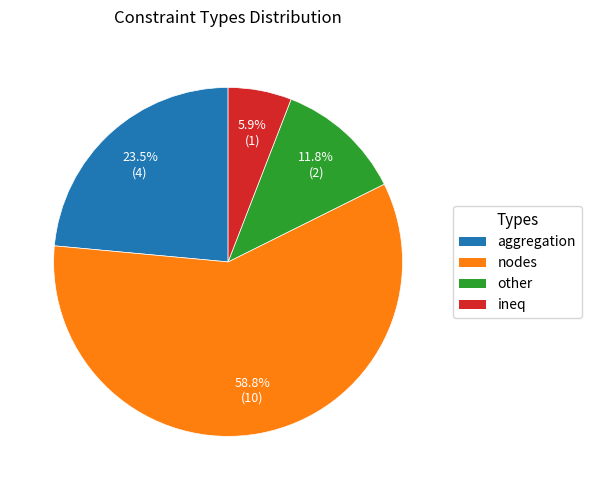

Combined, what portion of the pie is aggregation and ineq?

29.4%